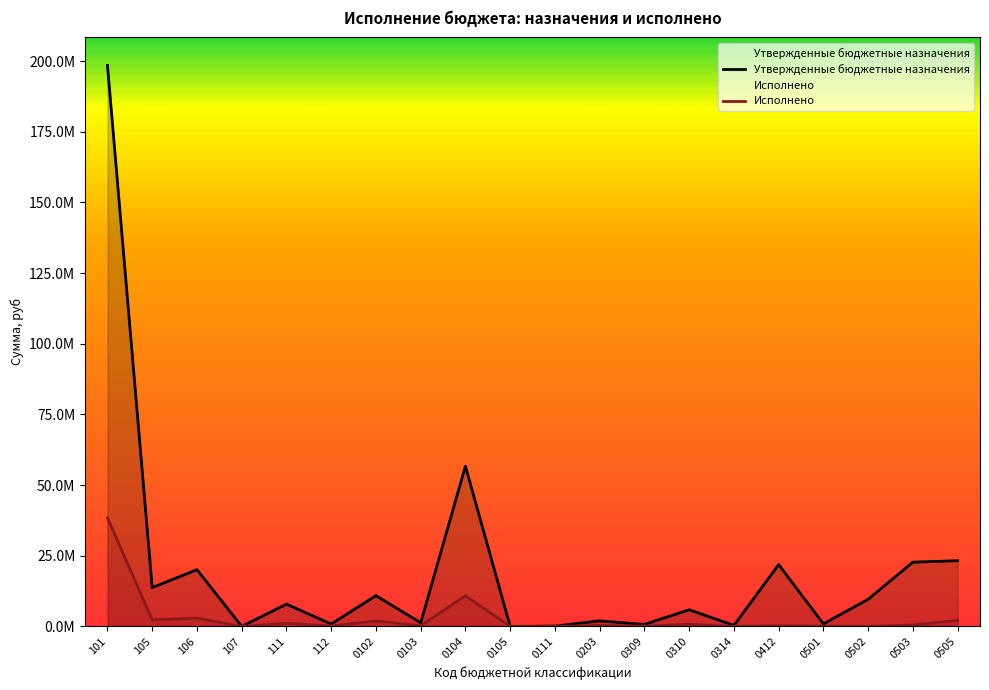

Which series has the largest total across all categories?

Утвержденные бюджетные назначения